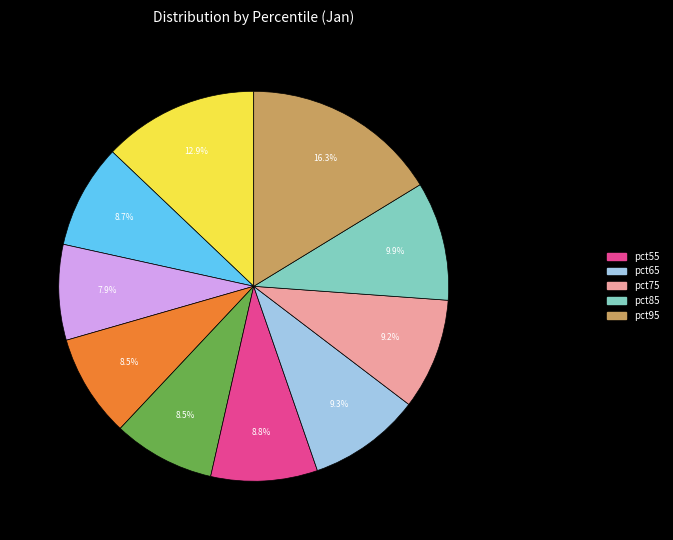

Is there a majority slice in this chart?

No